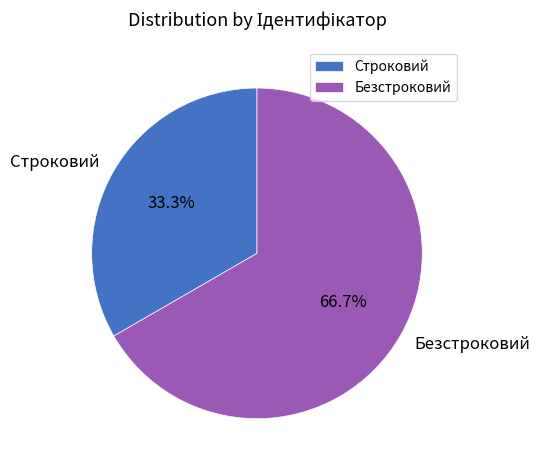

Count the number of slices in the pie.

2